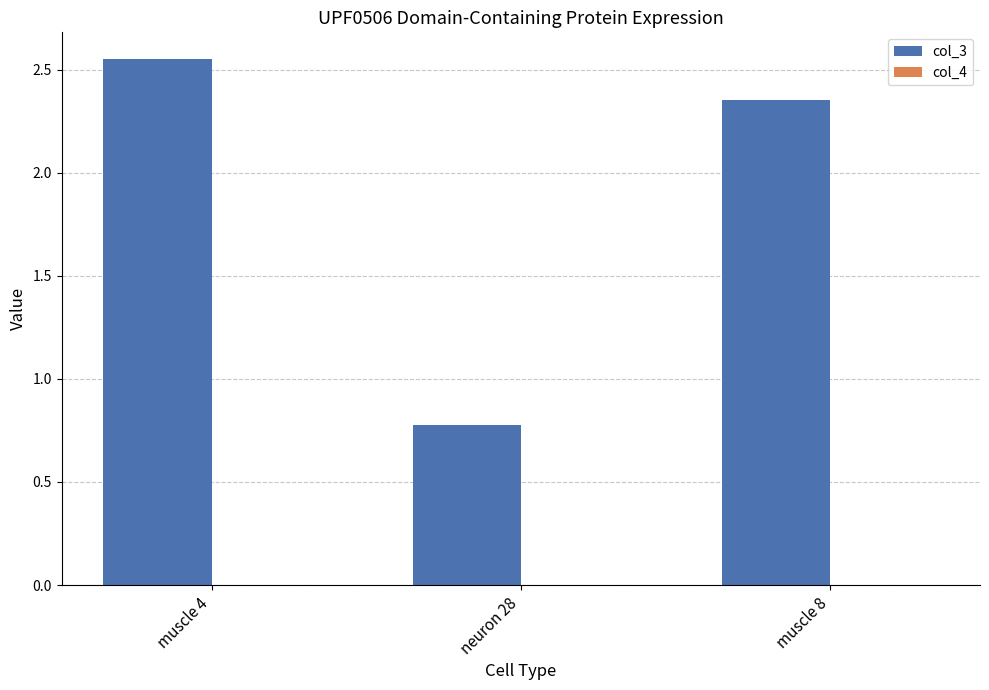

Which series has the largest total across all categories?

col_3